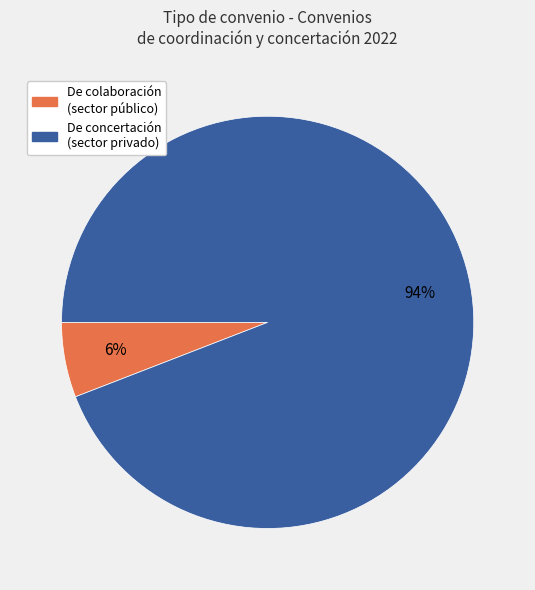

Is there a majority slice in this chart?

Yes